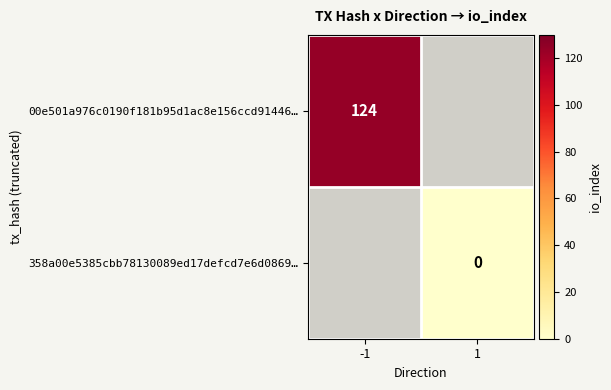

At which category is the sum across all series the highest?

-1